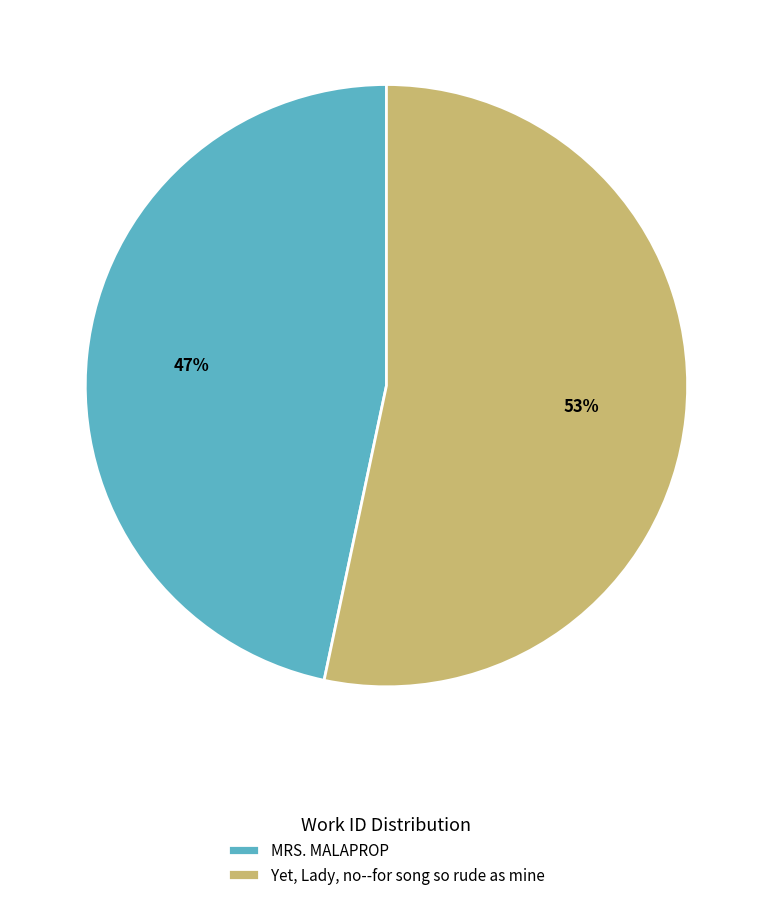

Which slice represents more than half of the pie?

Yet, Lady, no--for song so rude as mine